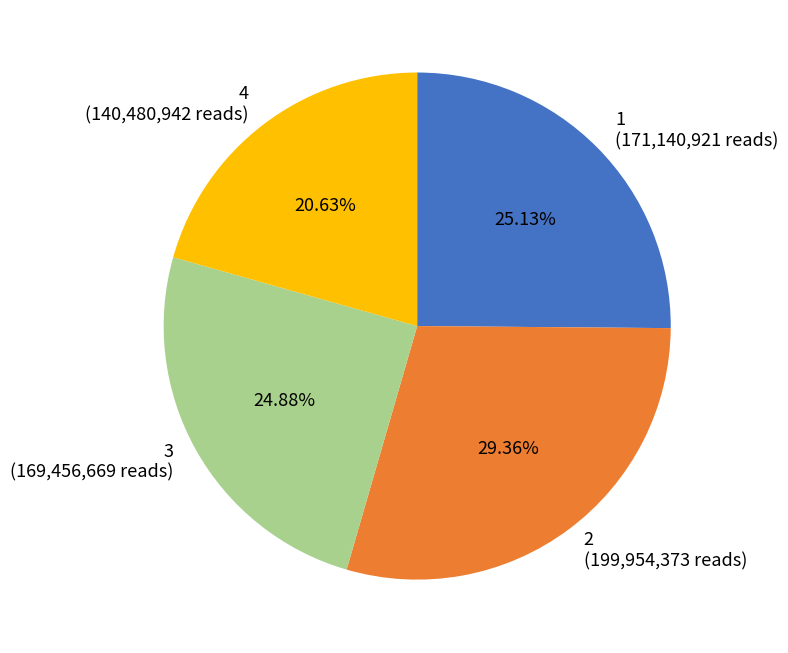

Which has a higher value, 4 or 2?

2